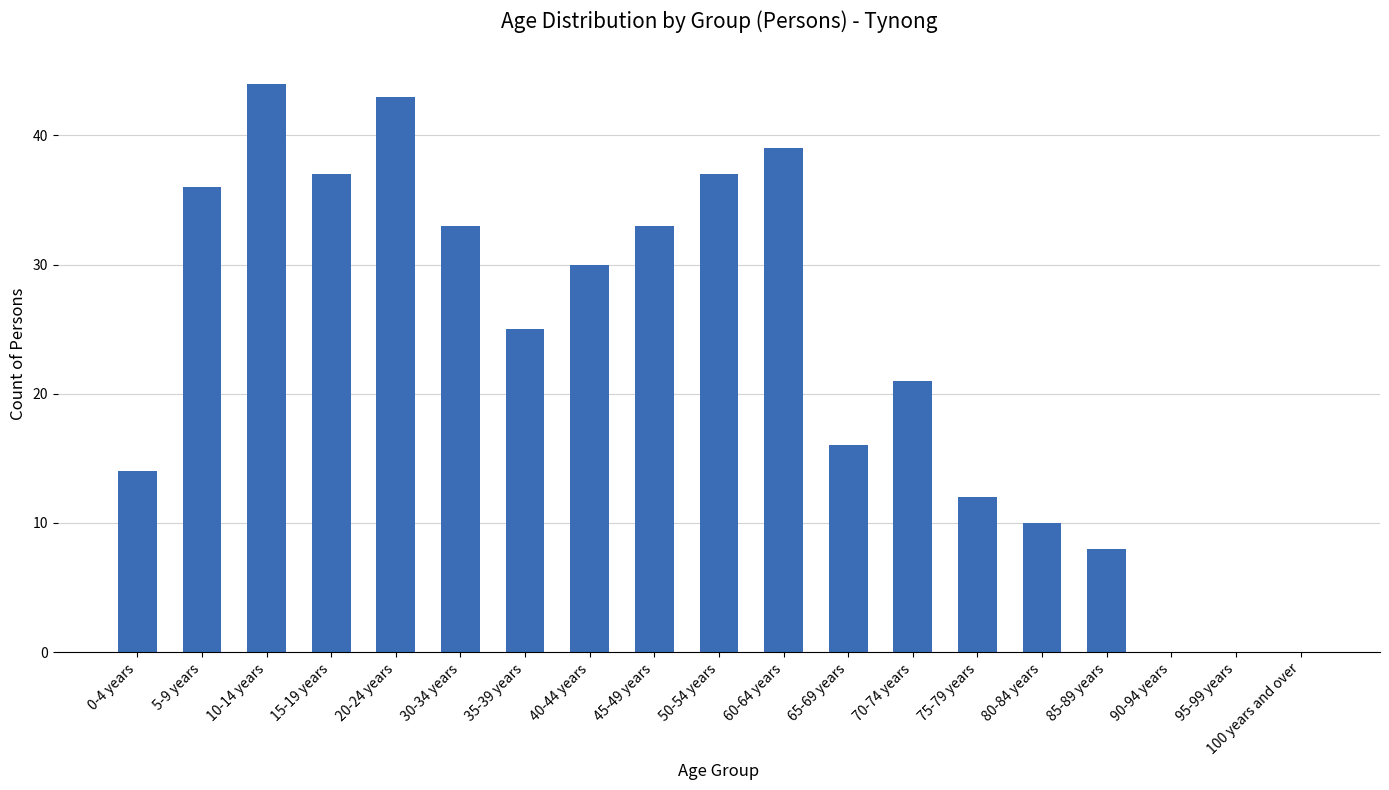

What is the maximum value shown in the chart?

44